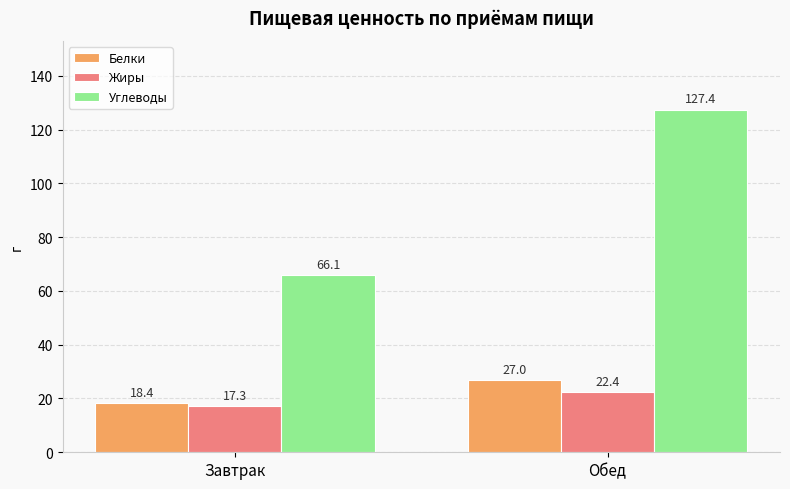

What is the label of the 2nd bar from the right?

Завтрак